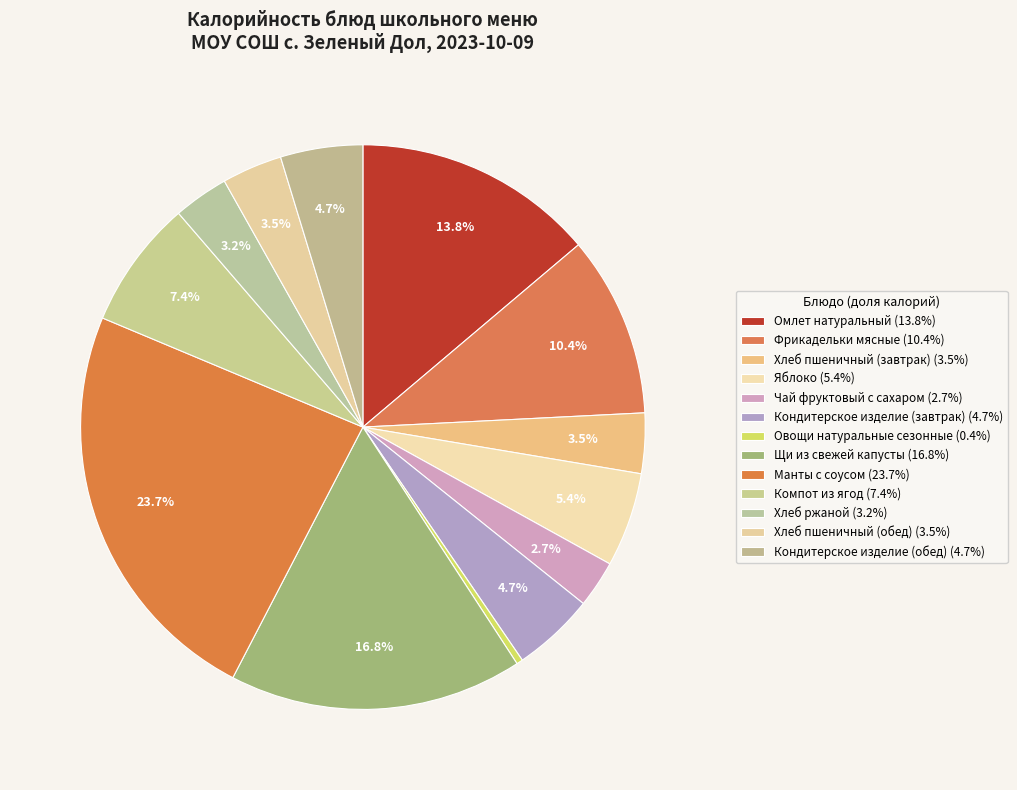

Rank the categories by value from highest to lowest.

Манты с соусом, Щи из свежей капусты, Омлет натуральный, Фрикадельки мясные, Компот из ягод, Яблоко, Кондитерское изделие (завтрак), Кондитерское изделие (обед), Хлеб пшеничный (завтрак), Хлеб пшеничный (обед), Хлеб ржаной, Чай фруктовый с сахаром, Овощи натуральные сезонные